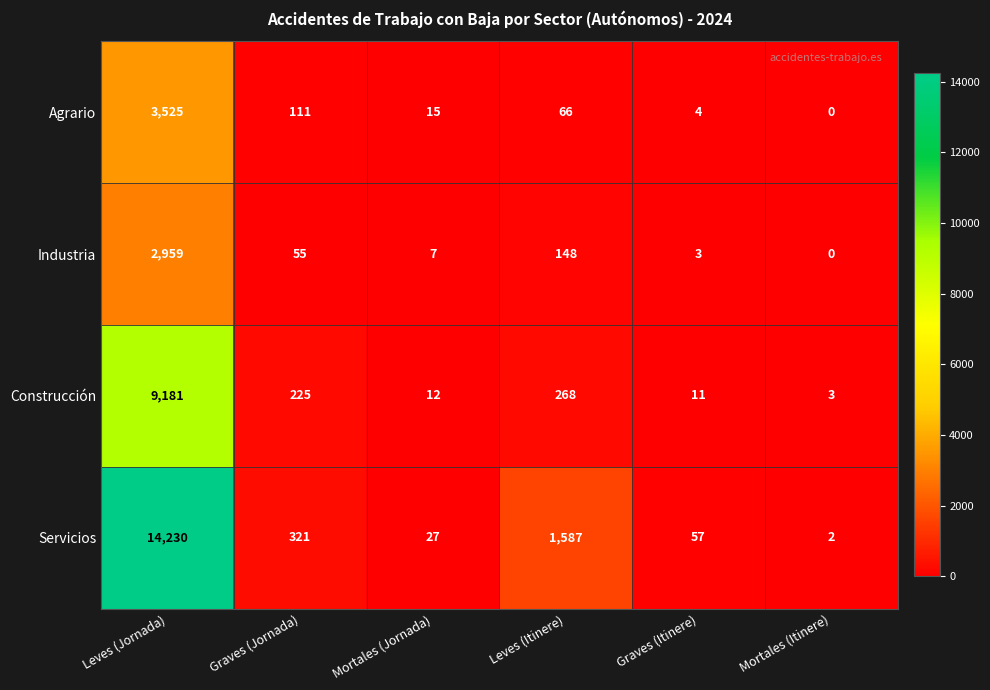

Where does the Servicios series first go above 321?

Leves (Jornada)